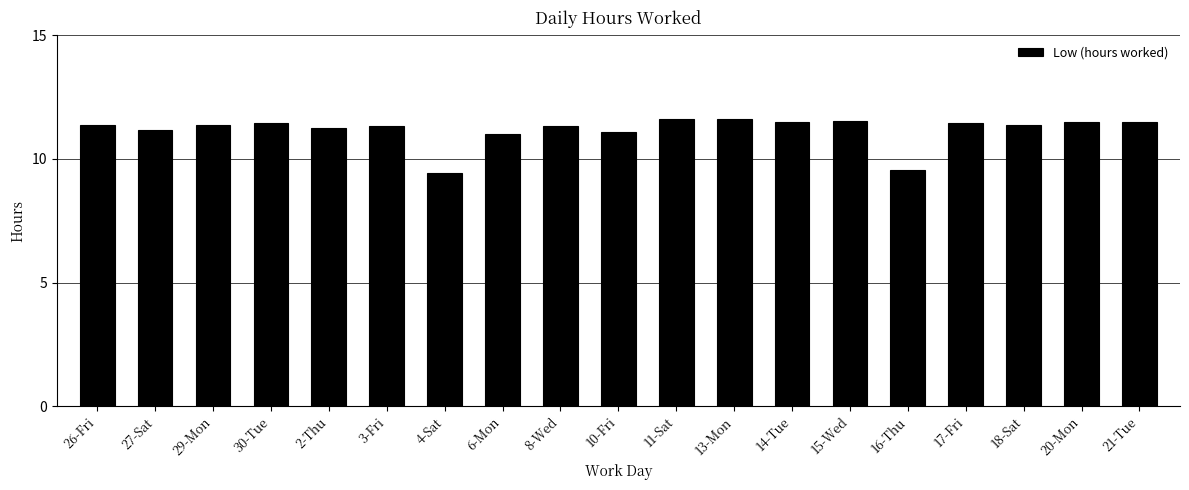

What is the maximum value shown in the chart?

11.6